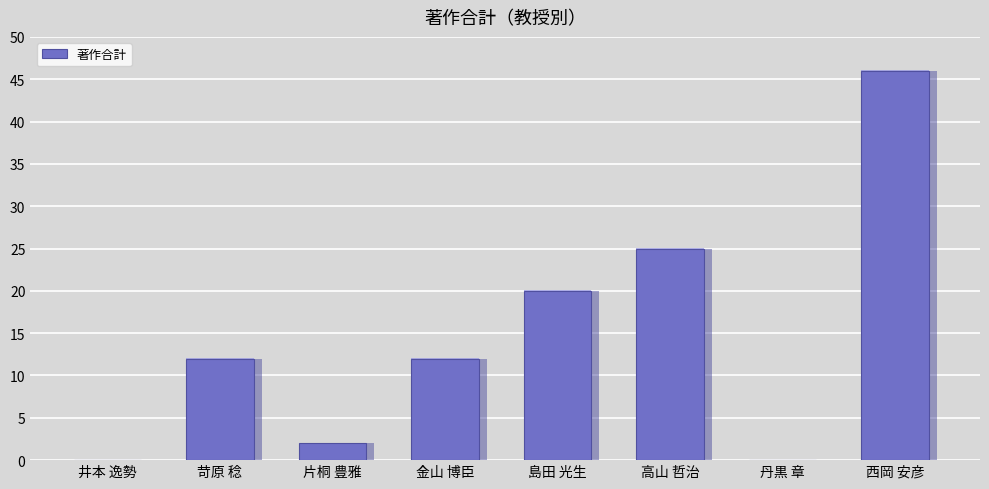

True or false: the data shows 2 at 片桐 豊雅.

True